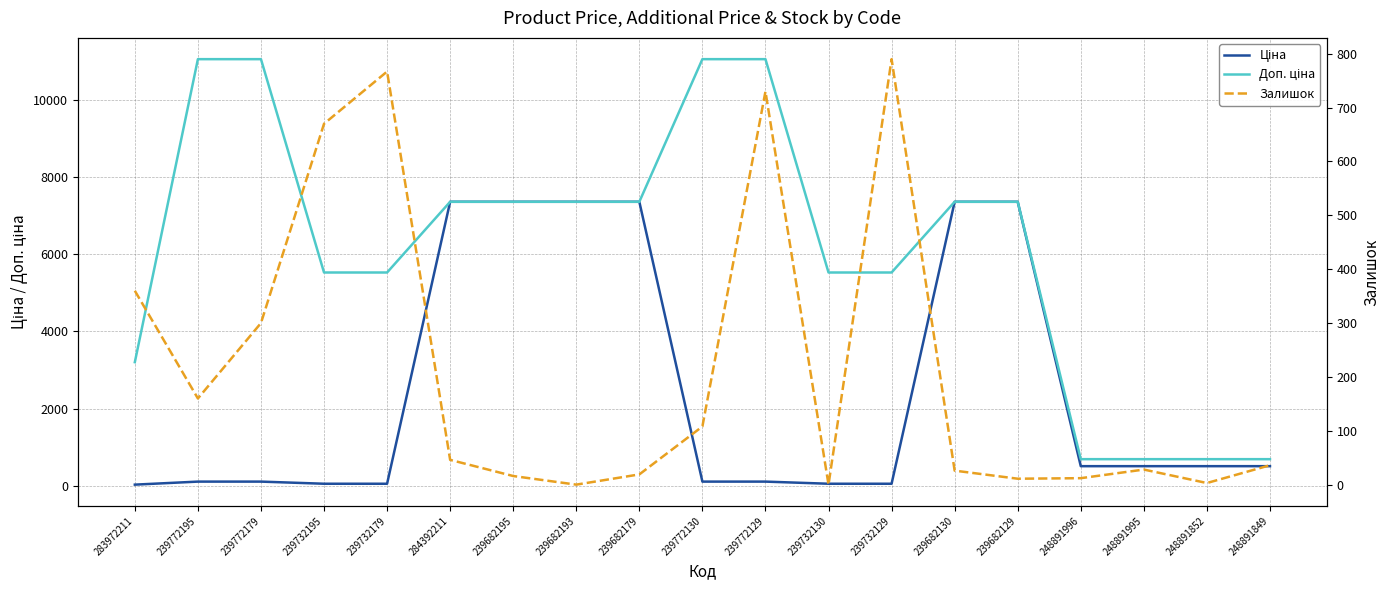

At 239732130, list the series in order from smallest to largest.

Залишок, Ціна, Доп. ціна